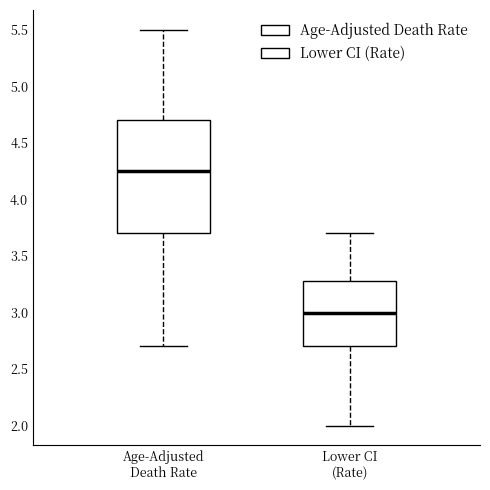

Comparing the boxes themselves (not the whiskers), which one is the tallest?

Age-Adjusted Death Rate